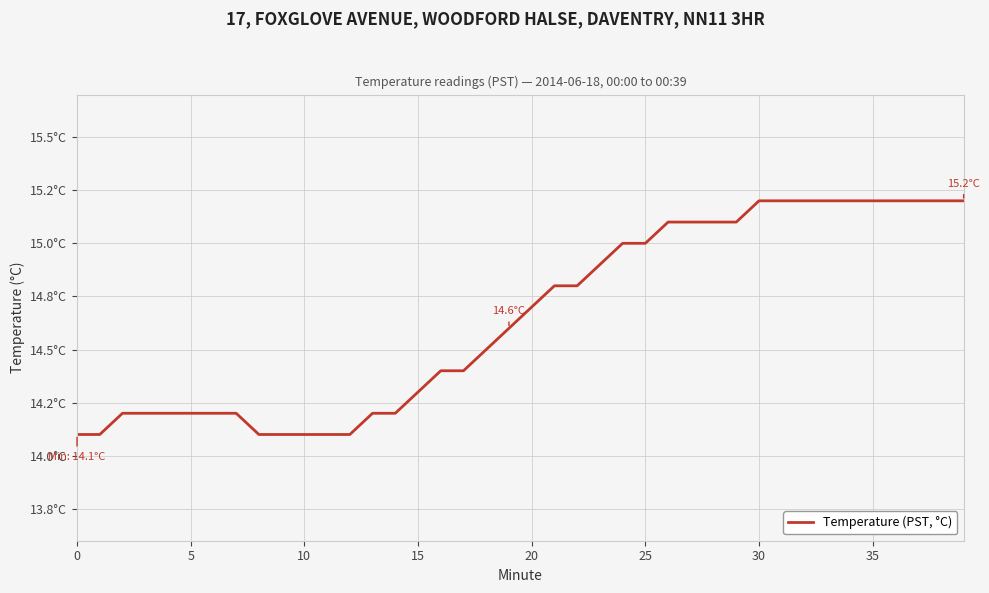

Does the chart have visible grid lines?

Yes